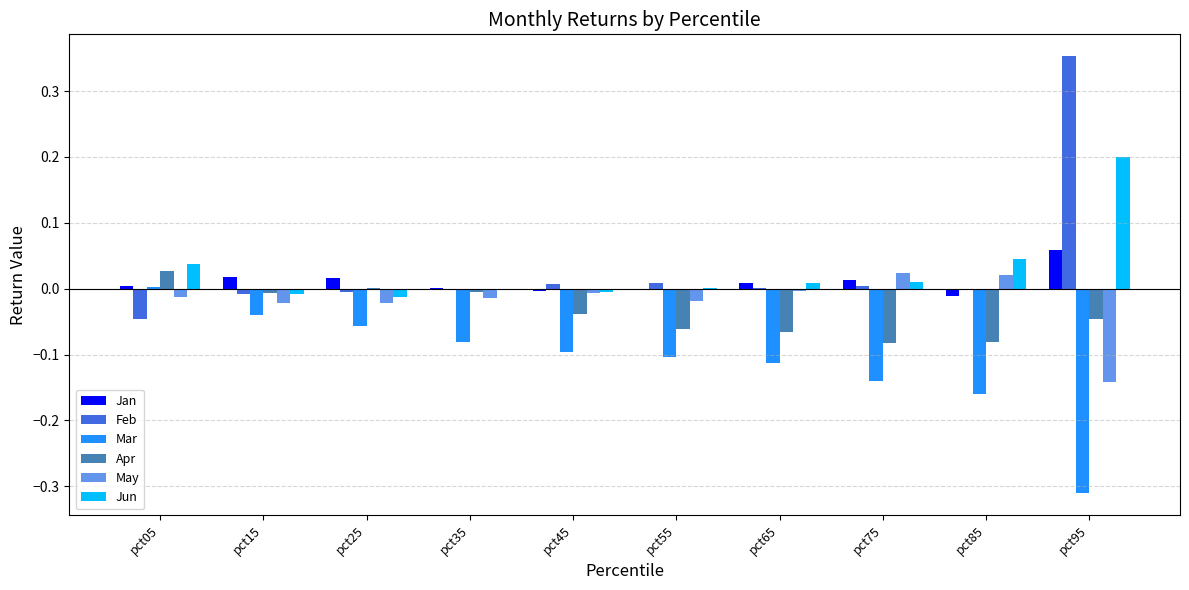

Which label corresponds to the largest value in the chart?

pct95